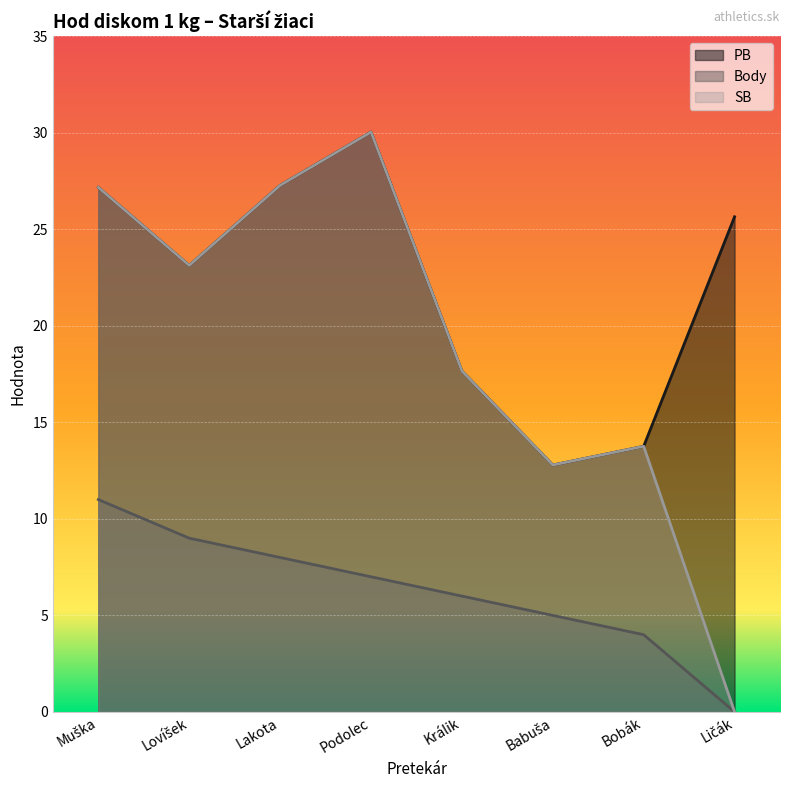

Reading left to right, list all the values displayed in this chart.

PB: 27.2	23.1	27.3	30.0	17.7	12.8	13.8	25.6
Body: 11.0	9.0	8.0	7.0	6.0	5.0	4.0	0.0
SB: 27.2	23.1	27.3	30.0	17.7	12.8	13.8	0.0